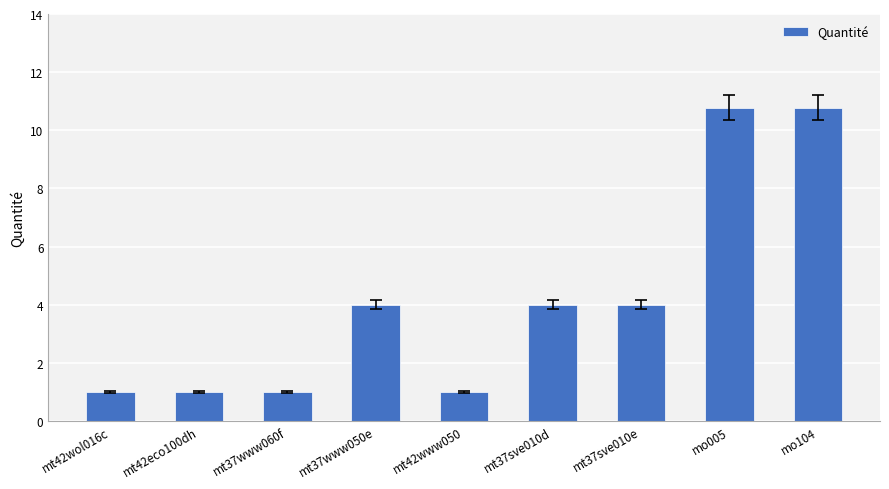

What is the value of the 7th bar from the left?

4.0